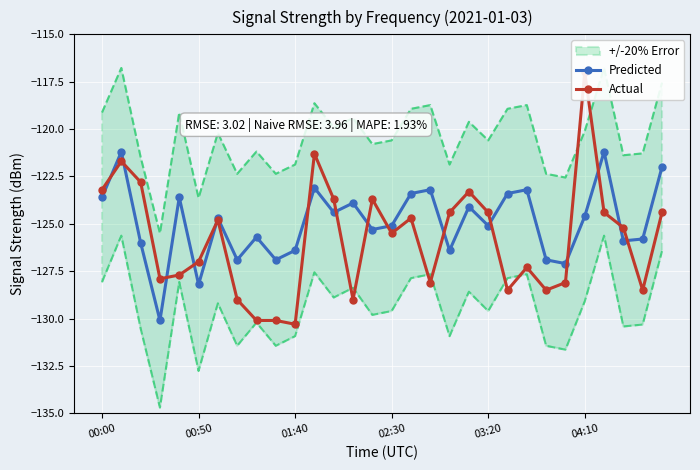

What is the average value of the Actual series?

-125.8